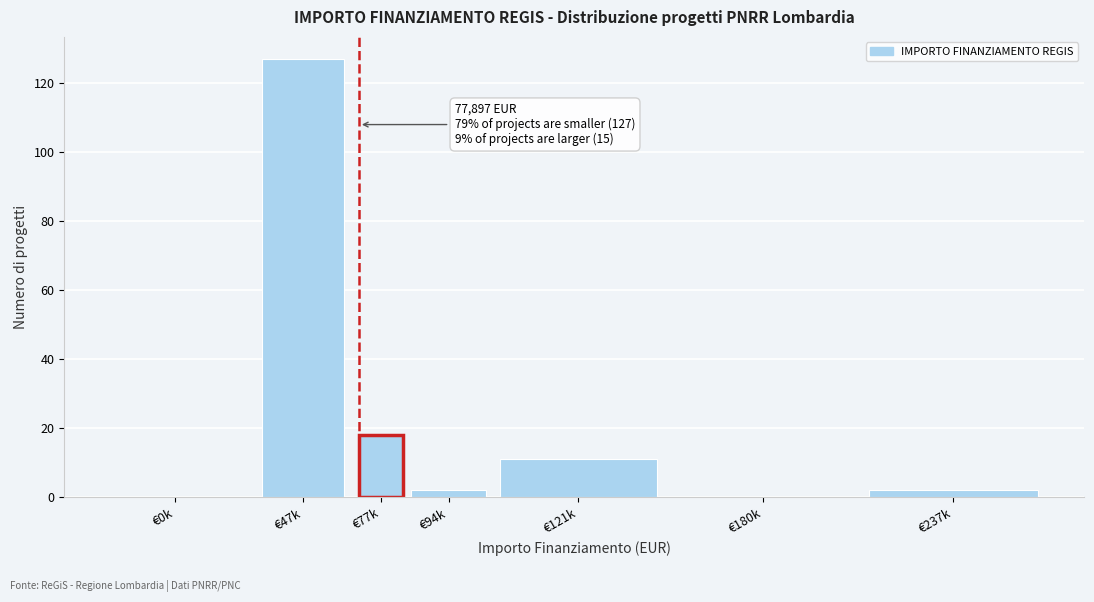

Reading right to left, what are all the values shown in this chart?

€237k=2	€180k=0	€121k=11	€94k=2	€77k=18	€47k=127	€0k=0